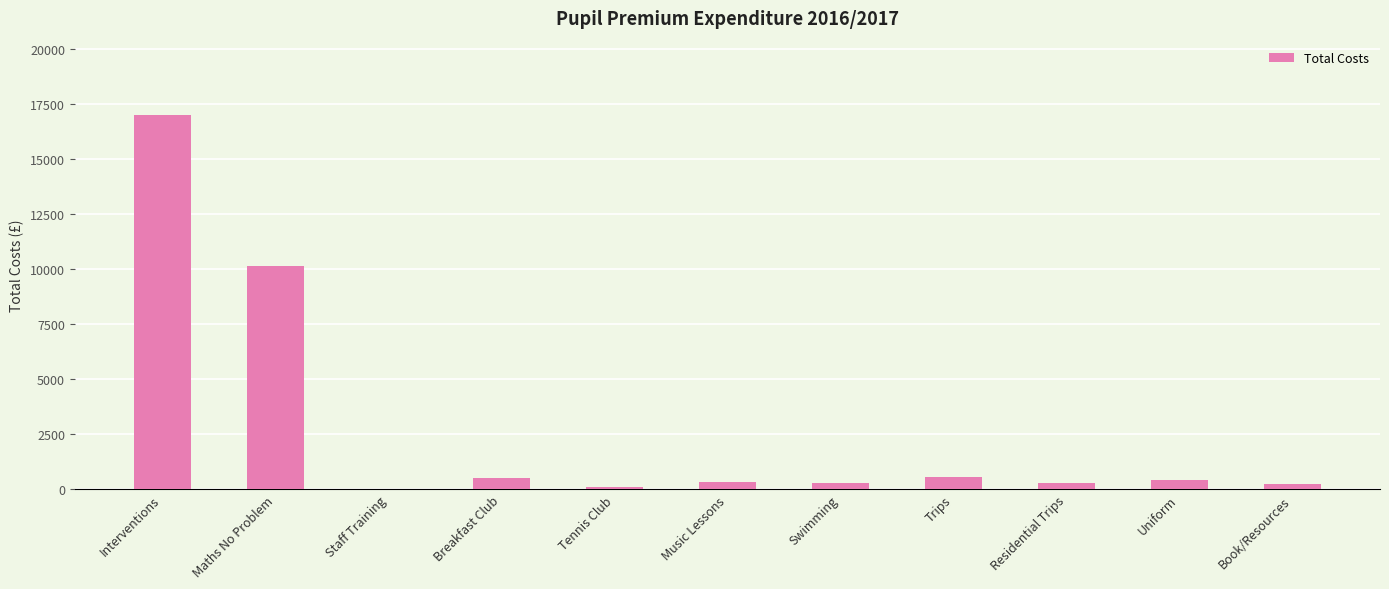

Is it true that the value at Tennis Club is 100?

True